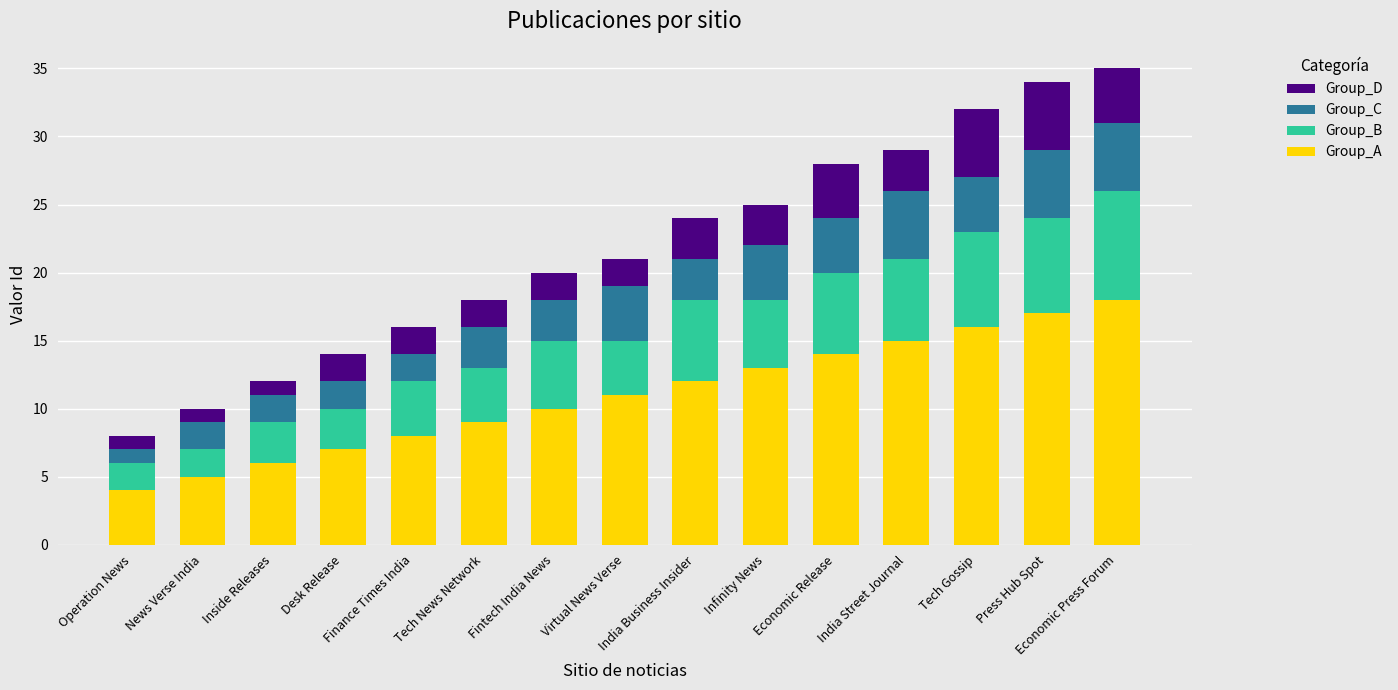

What is the difference between the maximum and minimum values in the Group_A series?

14